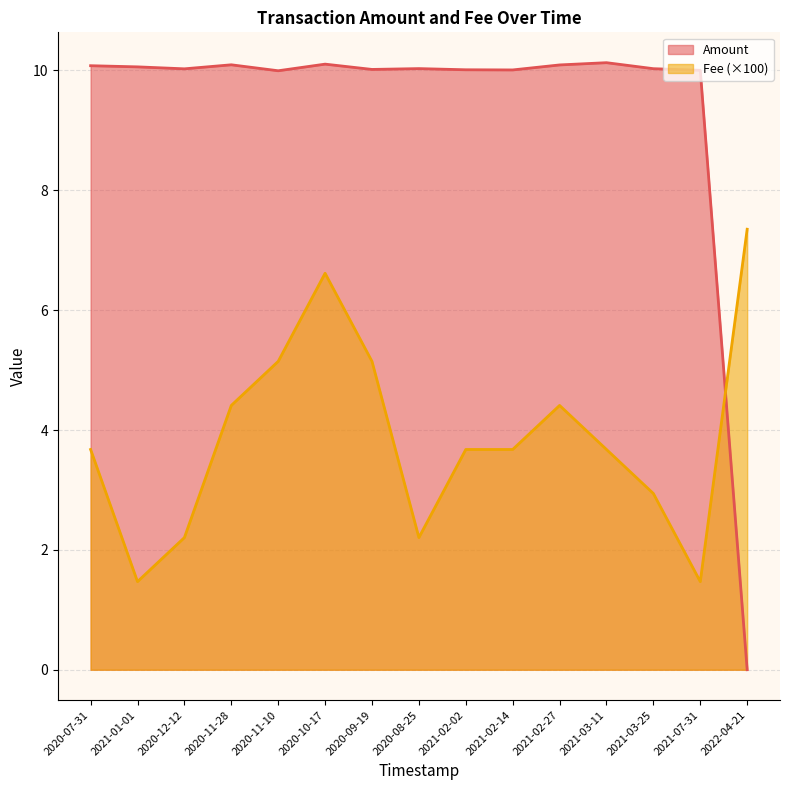

True or false: Amount has a value of 15.4 at 2021-02-14.

False